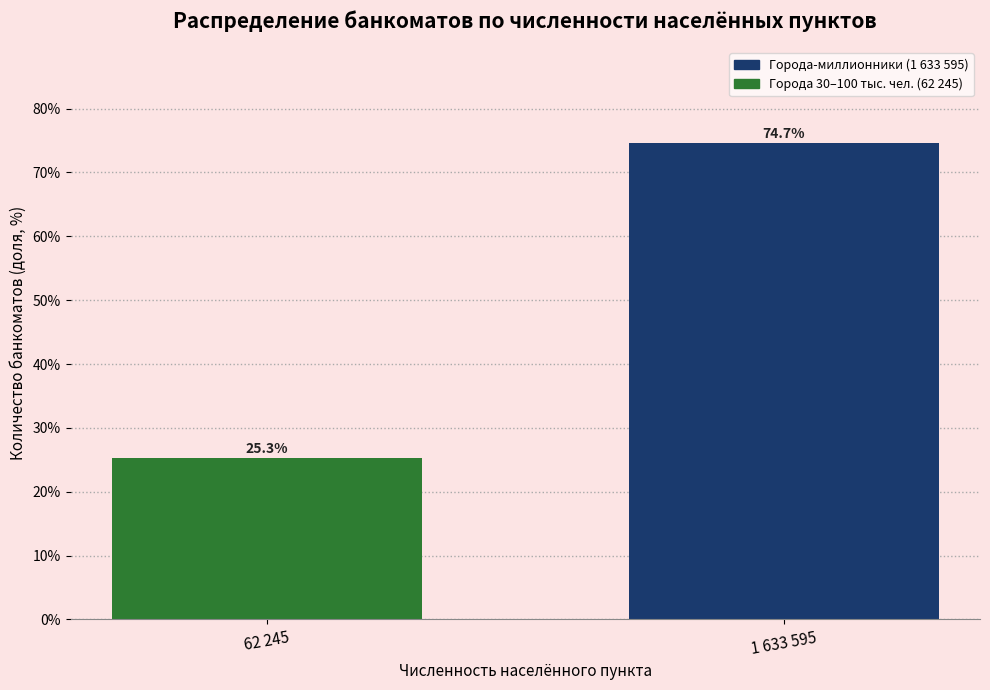

Reading left to right, what are all the values shown in this chart?

25.3	74.7